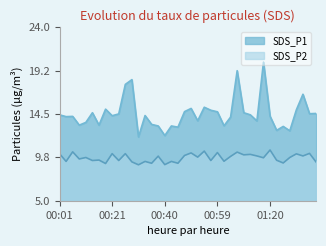

What is the maximum value for SDS_P1?

20.2